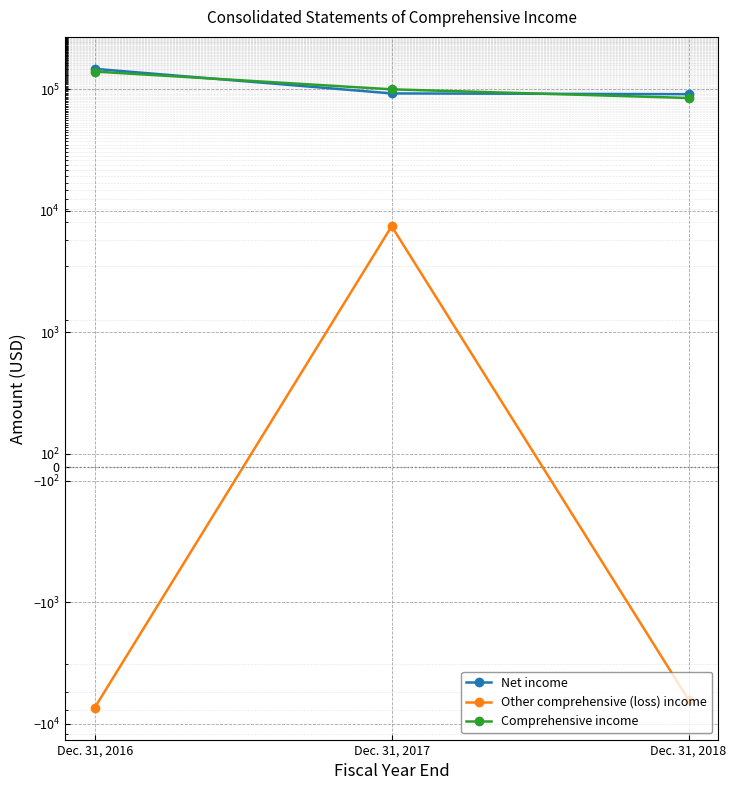

Where does the Comprehensive income series first go above 99627?

Dec. 31, 2016